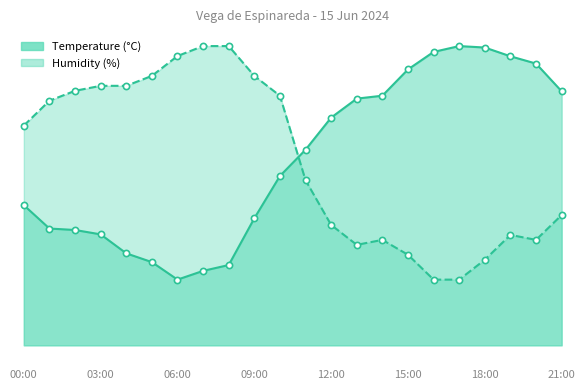

What are all the series names shown in the legend?

Temperature (C), Humidity (%)